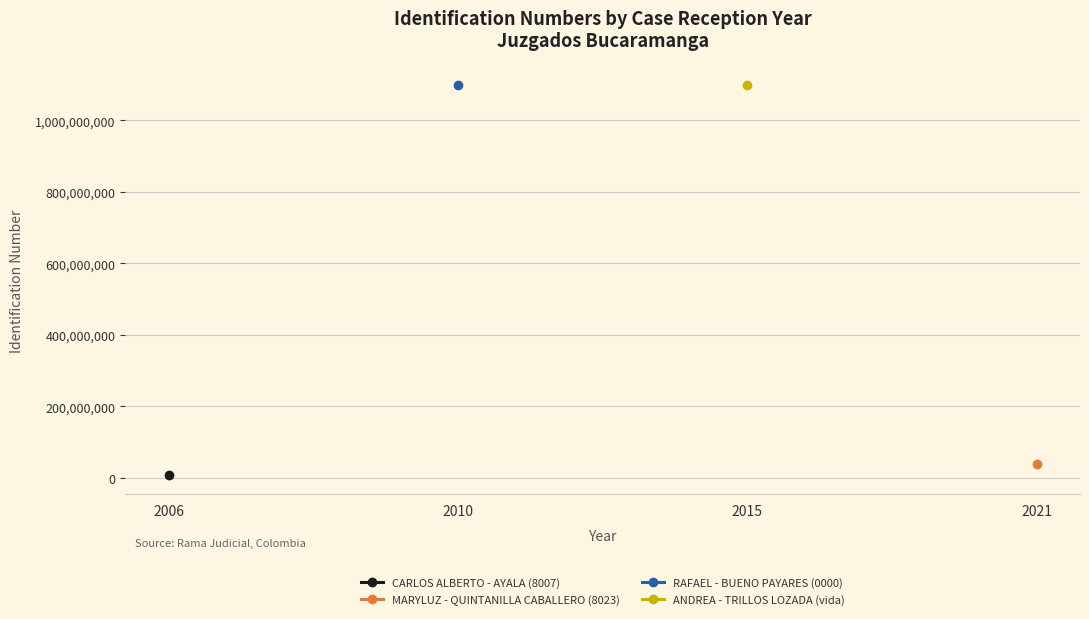

What is the value of the CARLOS ALBERTO - AYALA (8007) point at the 1st from the left?

7602193.0